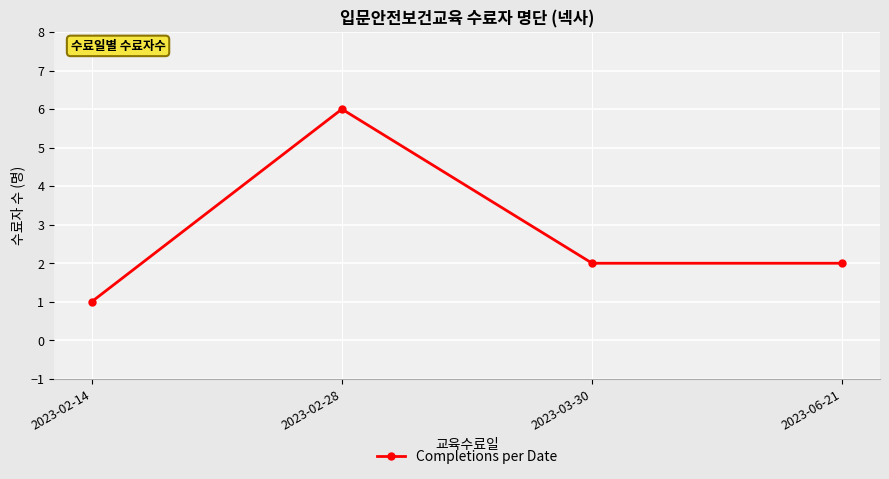

How many data points does each series have?

4